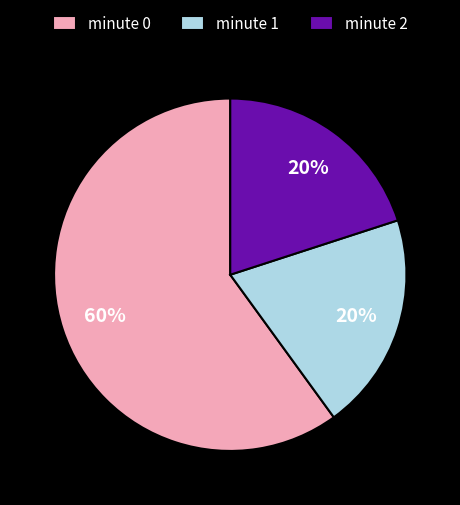

Approximately how many times larger is the value at minute 2 compared to minute 0?

0.3